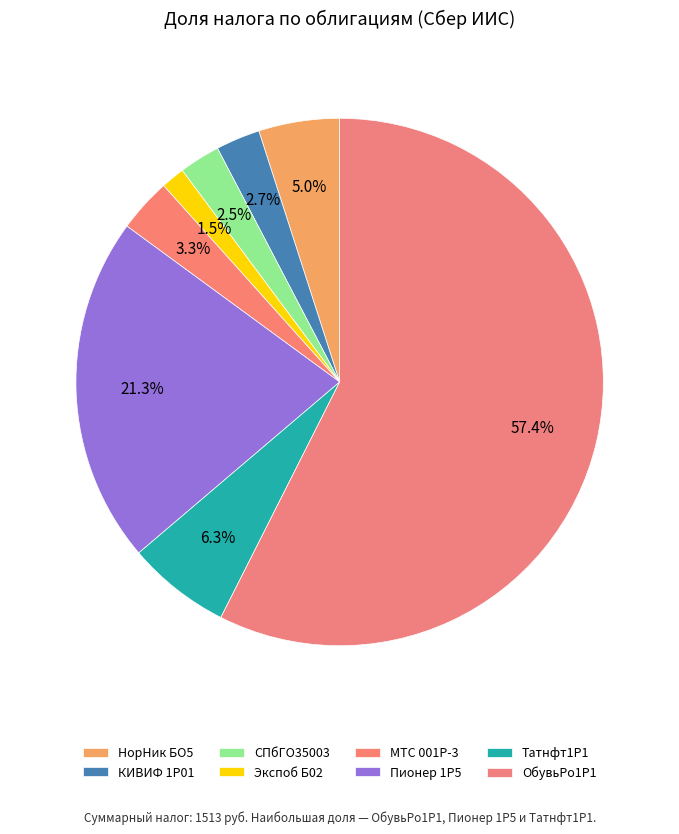

The КИВИФ 1Р01 slice represents 3% of the pie. True or false?

True